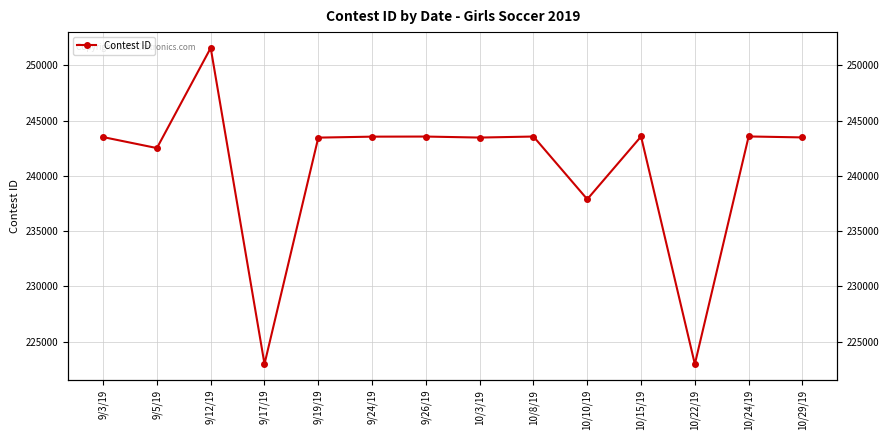

How many interior local peaks (higher than both neighbors) does the data have?

5